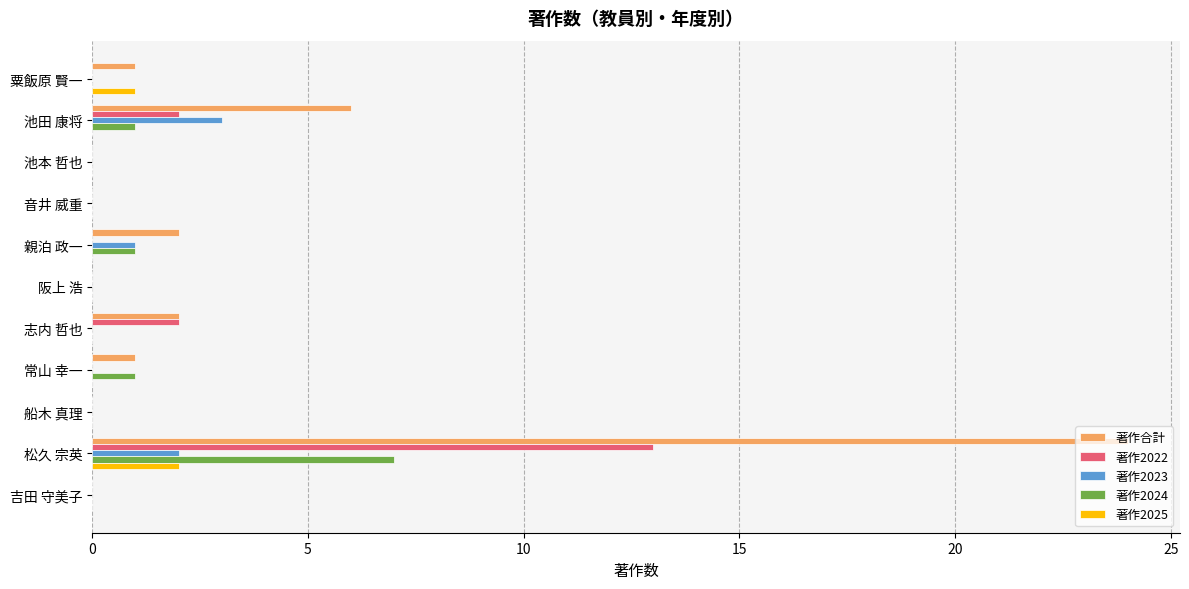

The value of 著作2023 at 常山 幸一 is -1. True or false?

False